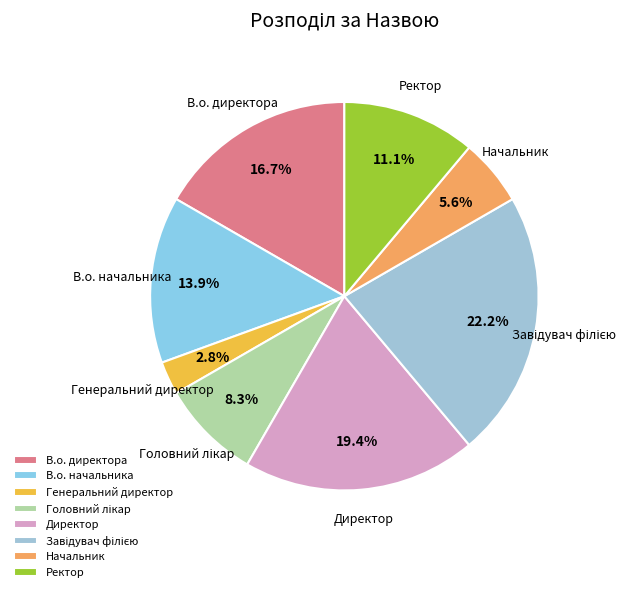

Approximately how many times larger is the value at Начальник compared to Ректор?

0.5